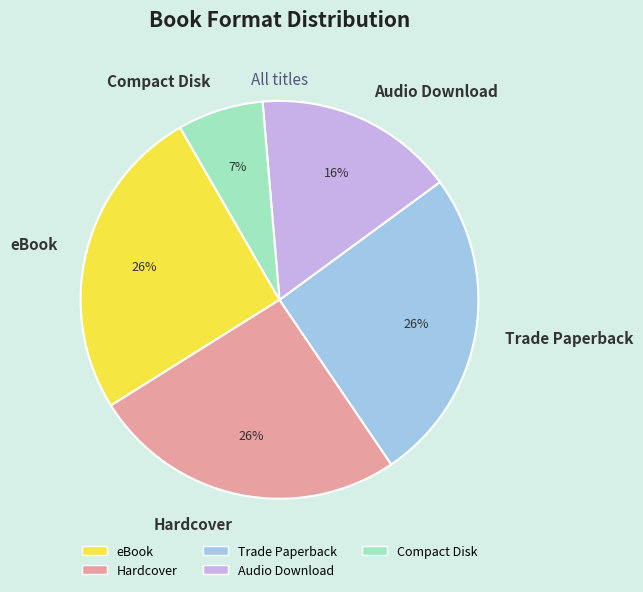

The Trade Paperback slice represents 26% of the pie. True or false?

True